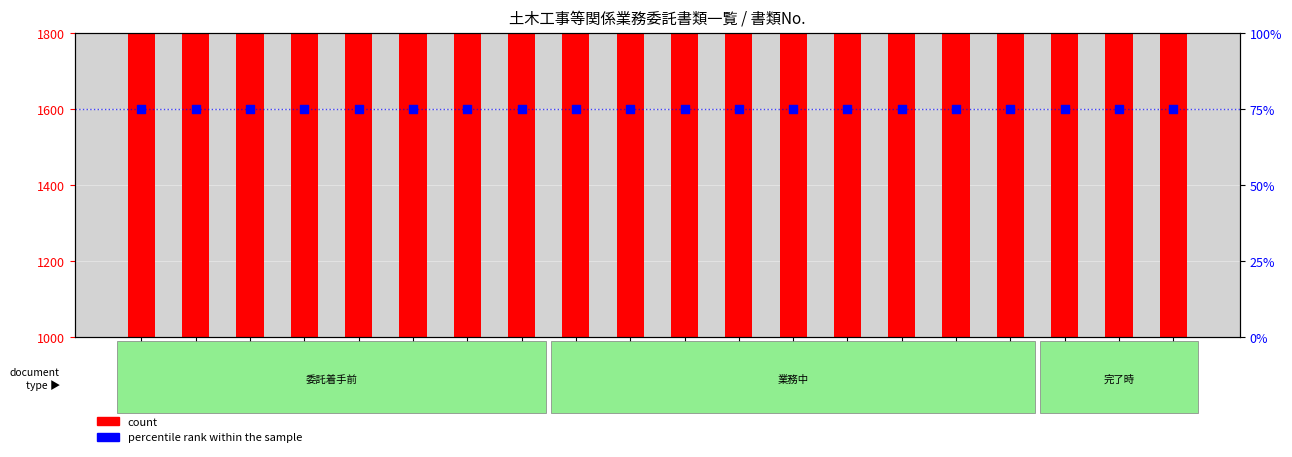

Which series contains the highest Y value?

count